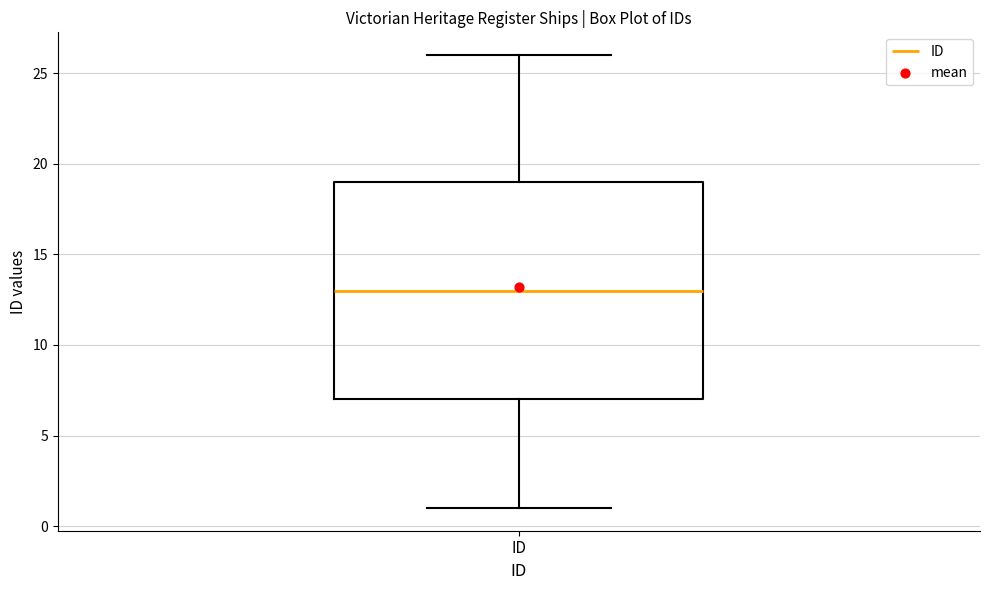

Where does the upper whisker of the box for ID end on the y-axis? The values are not printed on the chart, so give them approximately, as read against the axis.

26